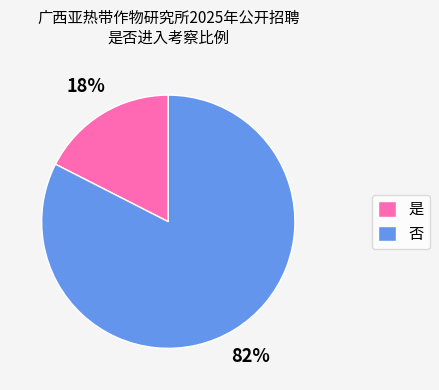

What percentage is the 否 slice, to the nearest percent?

82%